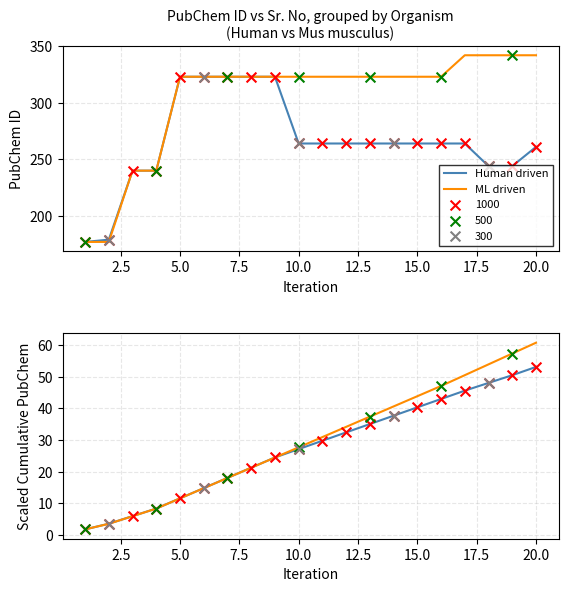

Which series reaches the maximum Y coordinate?

ML driven